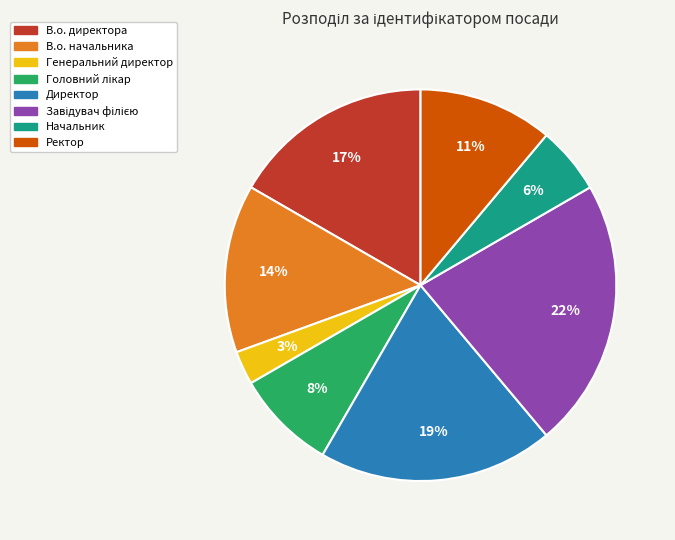

Approximately how many times larger is the value at Начальник compared to Ректор?

0.5